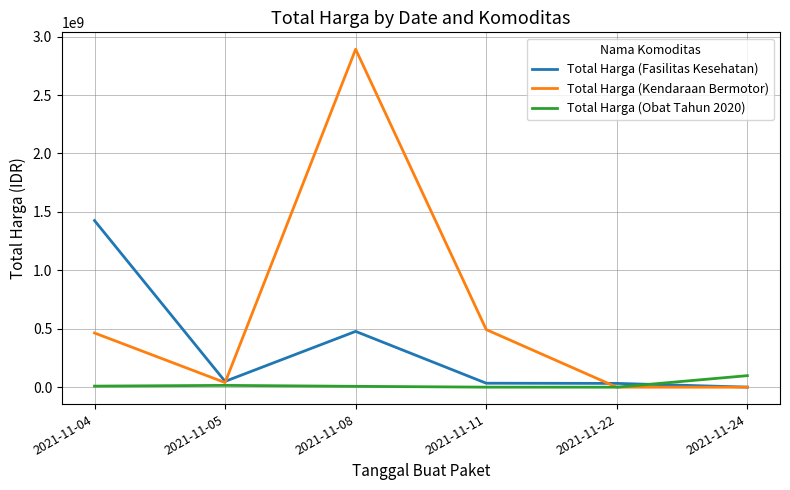

What is the approximate value of Total Harga (Fasilitas Kesehatan) at 2021-11-11, to the nearest 50?

34000000